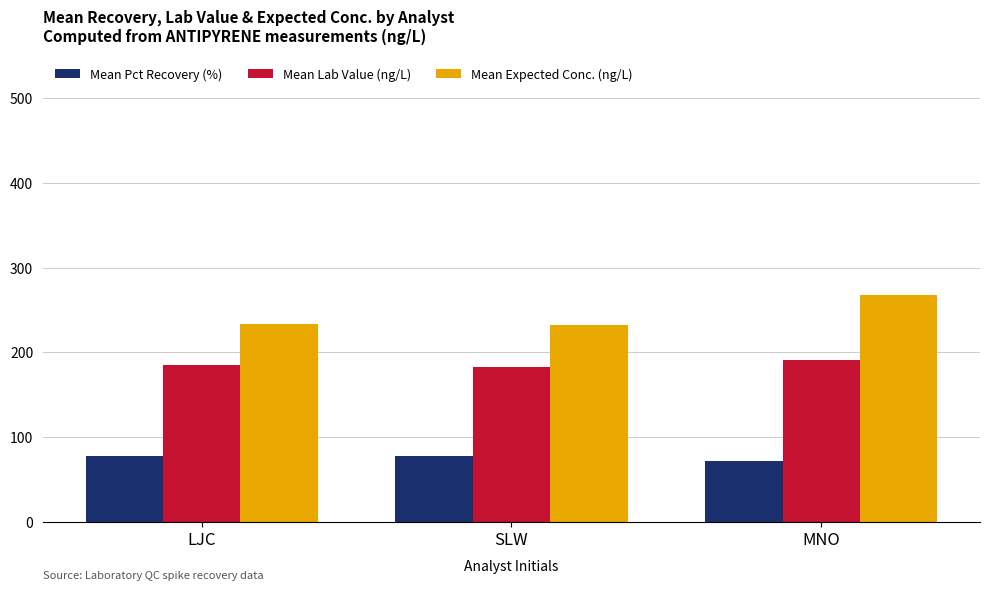

What is the difference between the highest and lowest values at LJC?

155.6